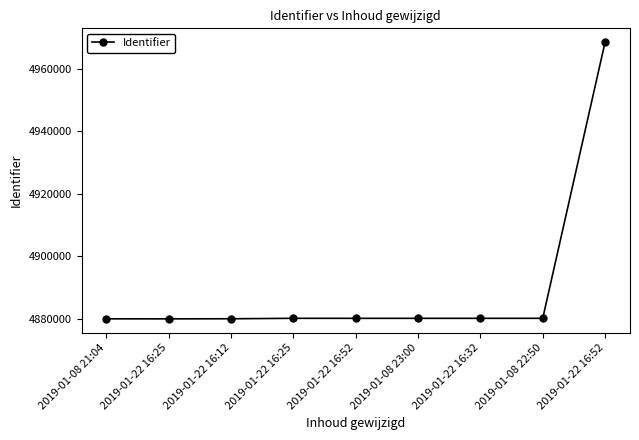

How many lines are shown in the chart?

1